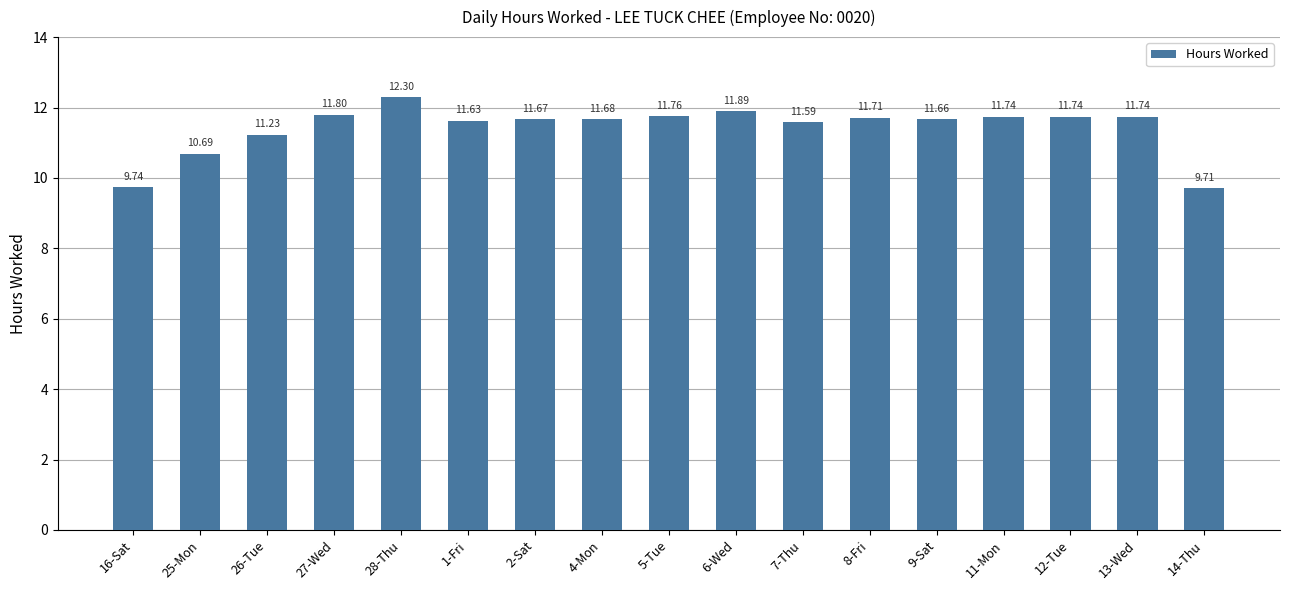

What is the greatest value displayed?

12.3